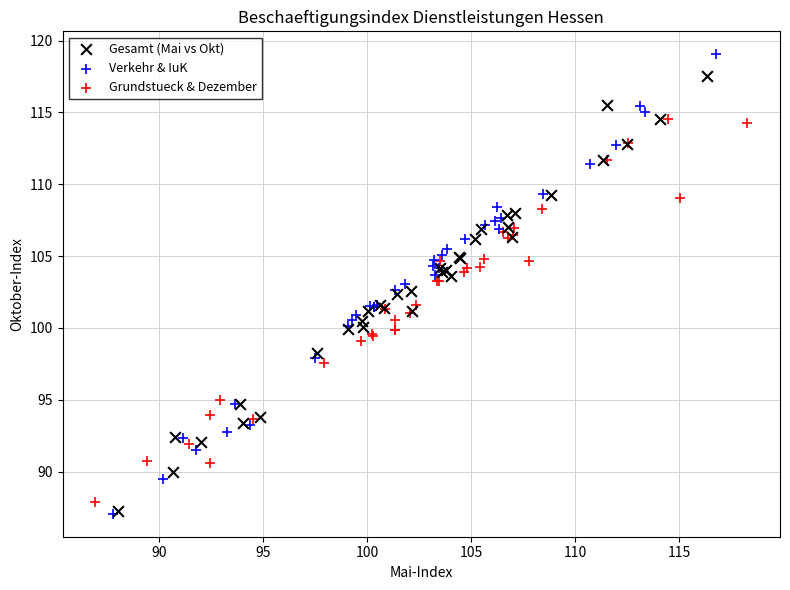

Which series has the largest Y range (max minus min)?

Verkehr & IuK